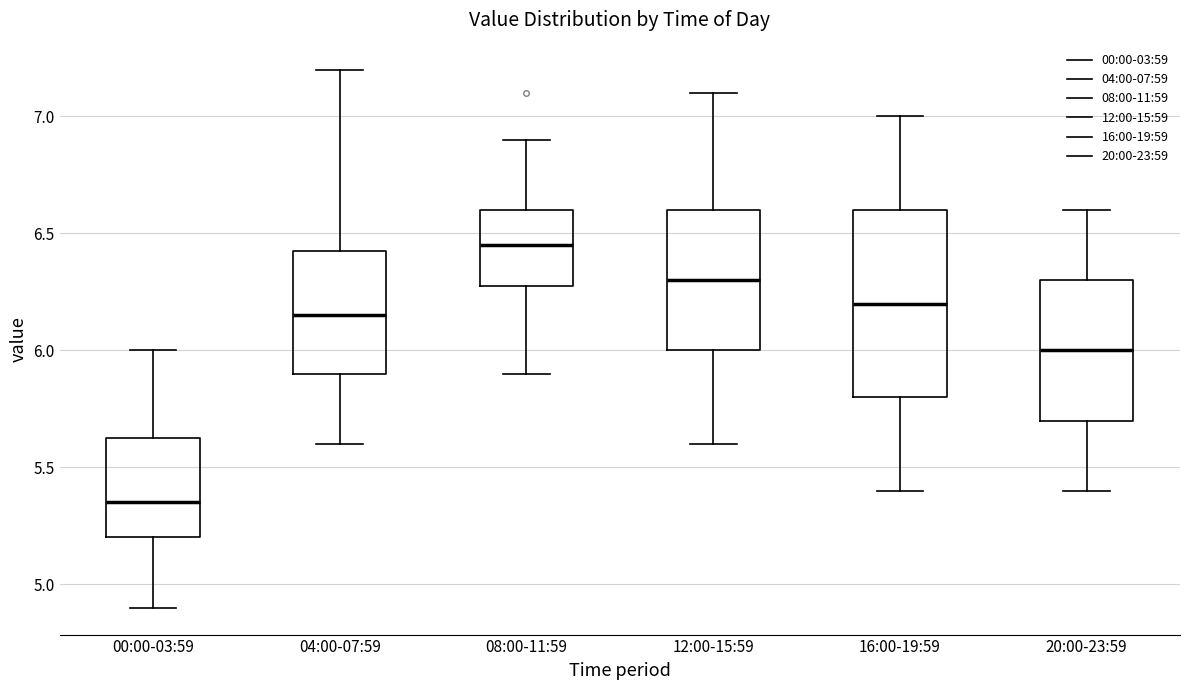

Reading left to right, transcribe this box plot: for each box, give where its median line is, the range the box spans, and where its two whiskers end, as read against the y-axis. The values are not printed on the chart, so give them approximately, as read against the axis.

00:00-03:59: median 5.35, box 5.20 to 5.65, whiskers 4.90 to 6.00
04:00-07:59: median 6.15, box 5.90 to 6.45, whiskers 5.60 to 7.20
08:00-11:59: median 6.45, box 6.30 to 6.60, whiskers 5.90 to 6.90
12:00-15:59: median 6.30, box 6.00 to 6.60, whiskers 5.60 to 7.10
16:00-19:59: median 6.20, box 5.80 to 6.60, whiskers 5.40 to 7.00
20:00-23:59: median 6.00, box 5.70 to 6.30, whiskers 5.40 to 6.60